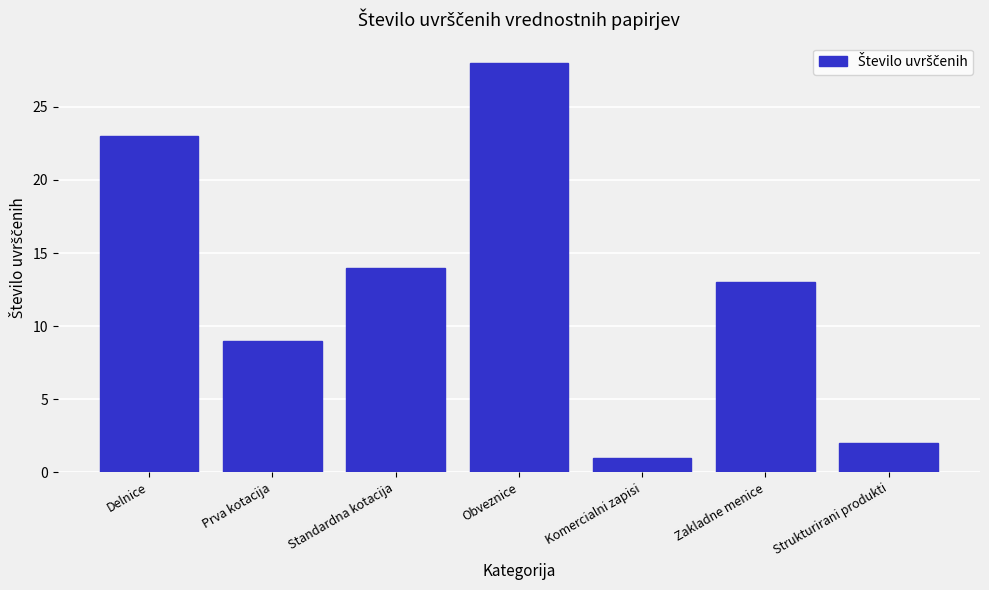

Reading left to right, transcribe all the data shown in this chart.

23	9	14	28	1	13	2